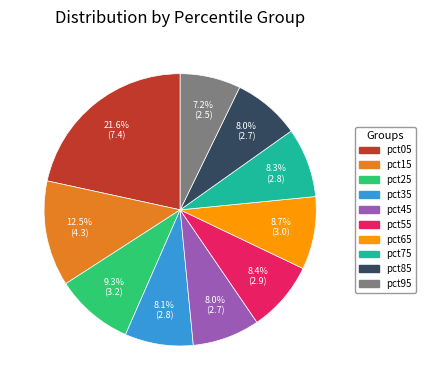

Count the number of slices in the pie.

10